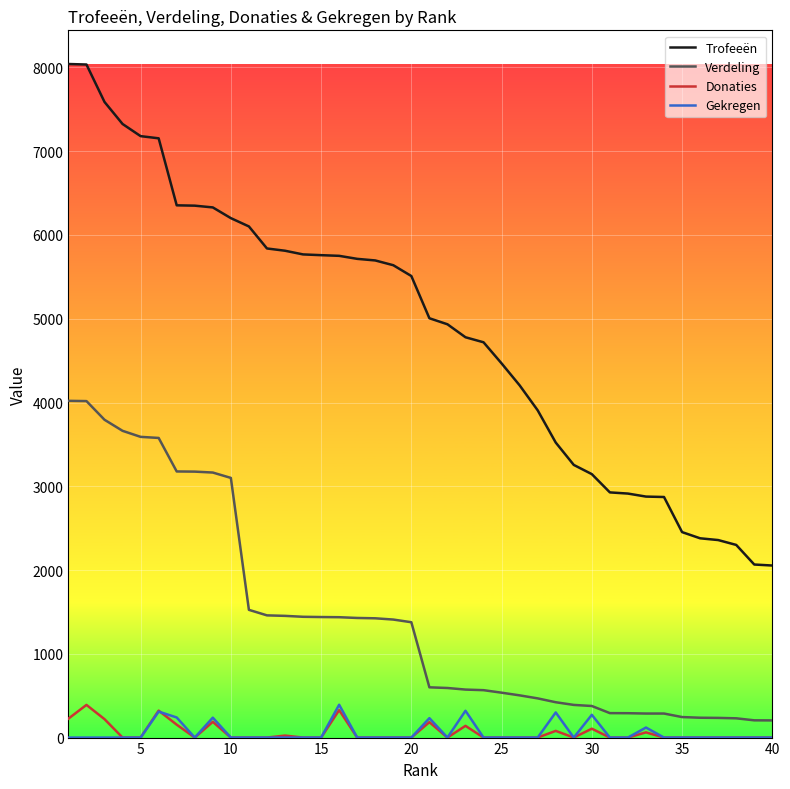

What is the lowest value of the Trofeeën series?

2054